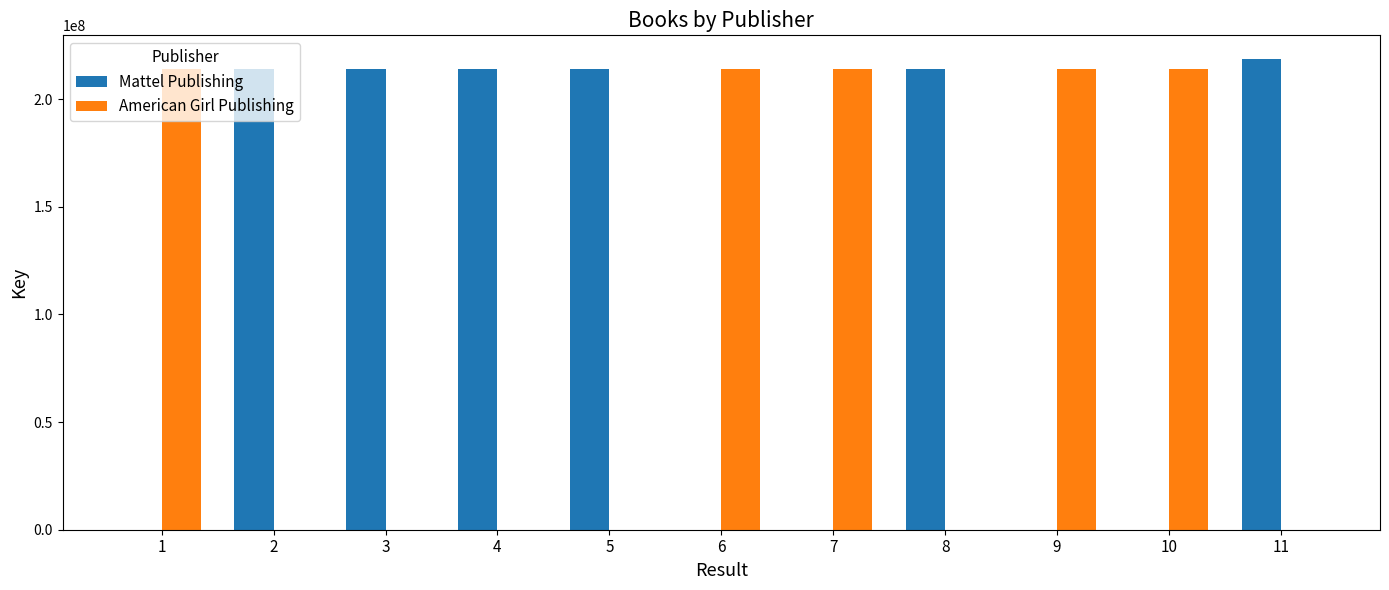

What is the spread (max minus min) of values at 11?

218743844